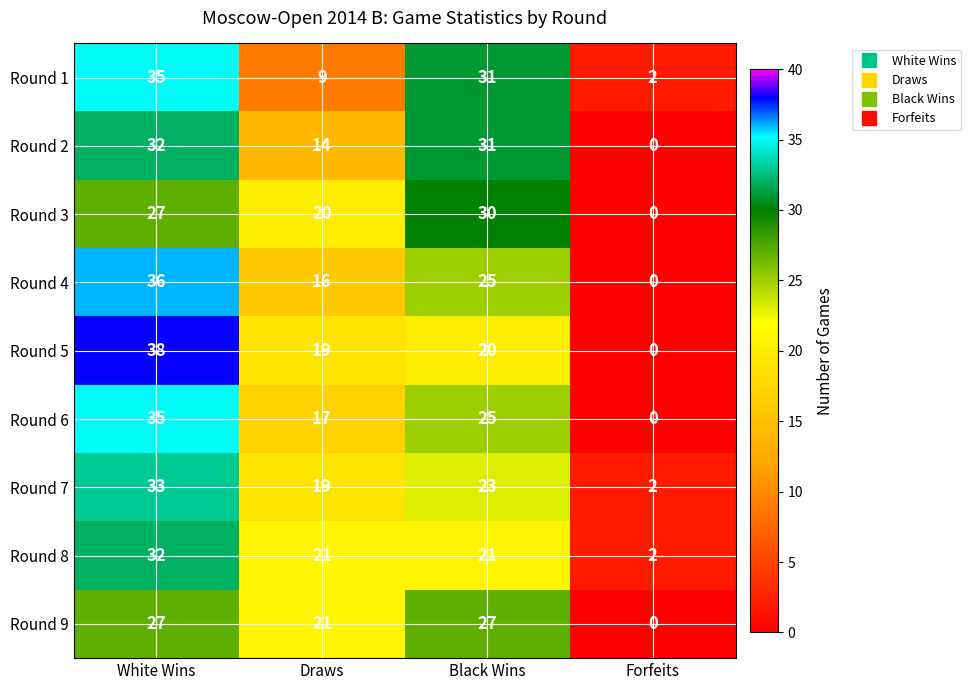

At how many categories does at least one series exceed 35?

1